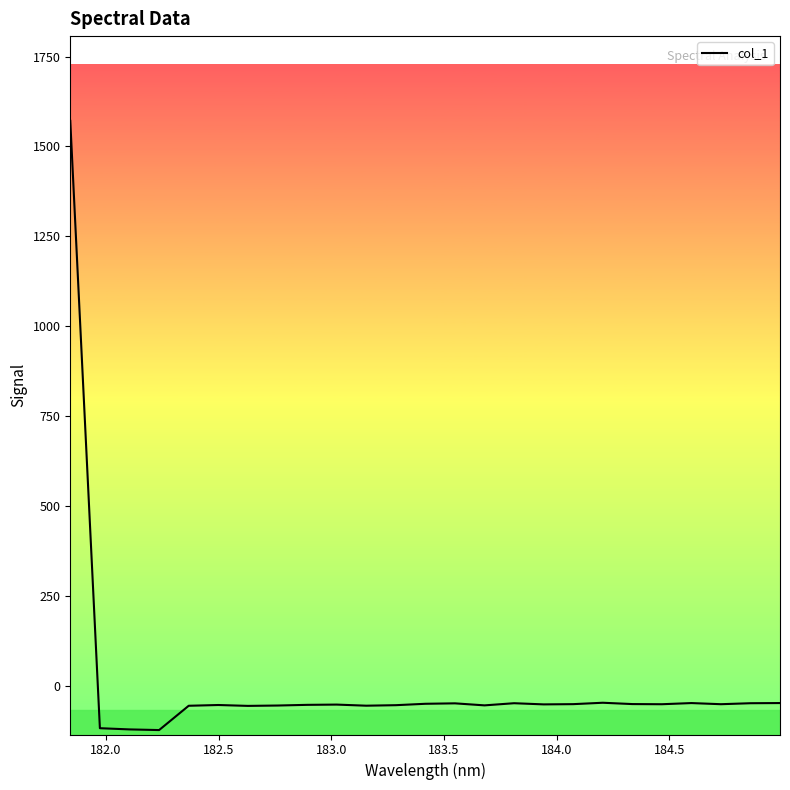

What is the difference between the maximum and minimum values?

1694.6